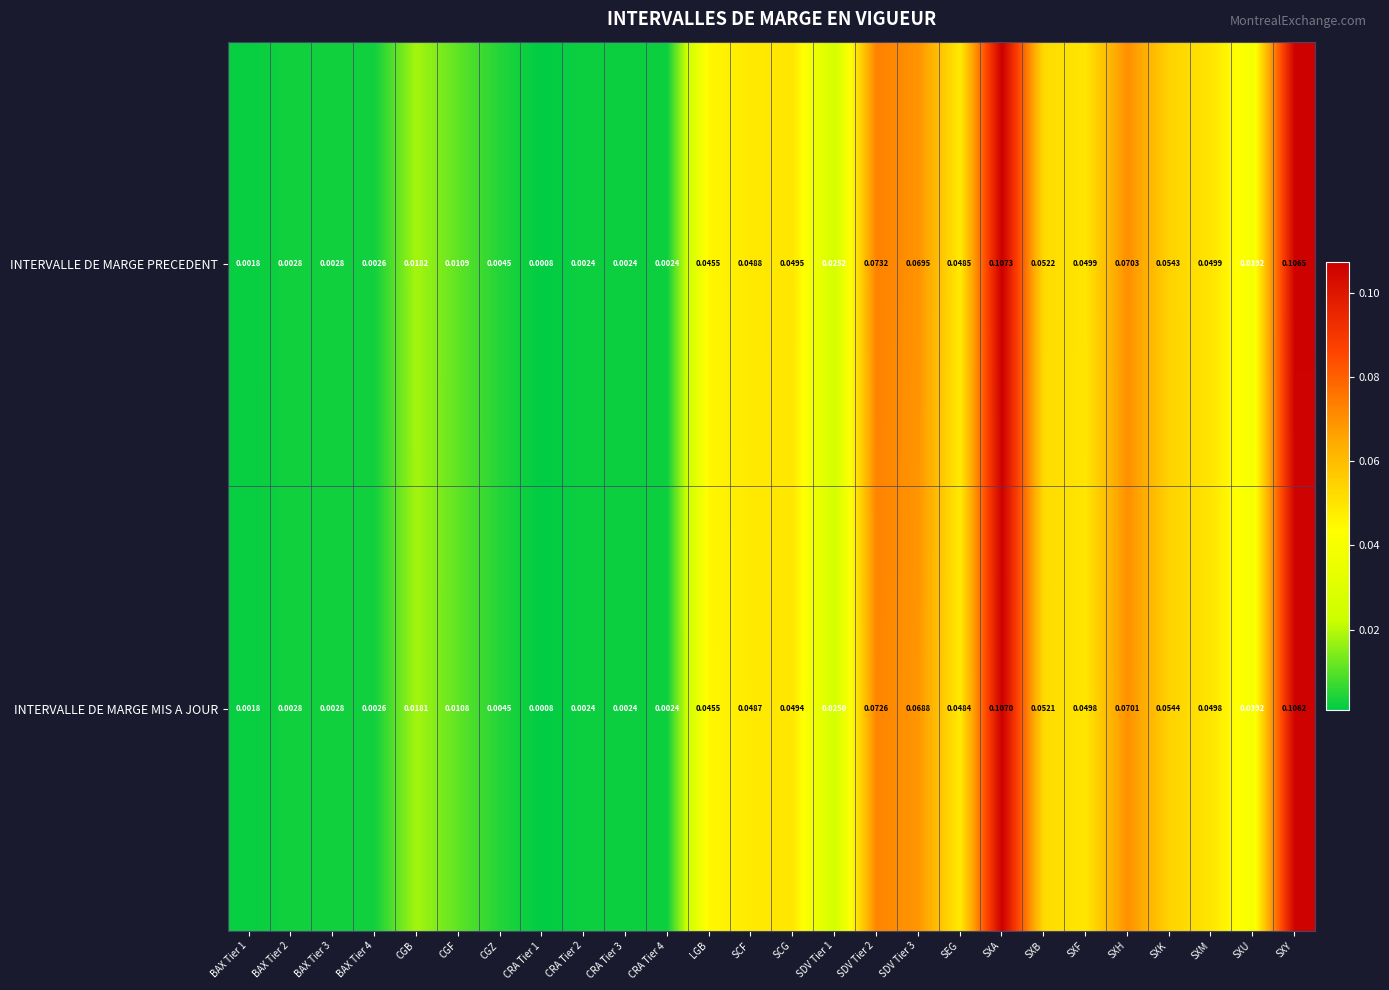

Which series has the largest total across all categories?

INTERVALLE DE MARGE PRECEDENT